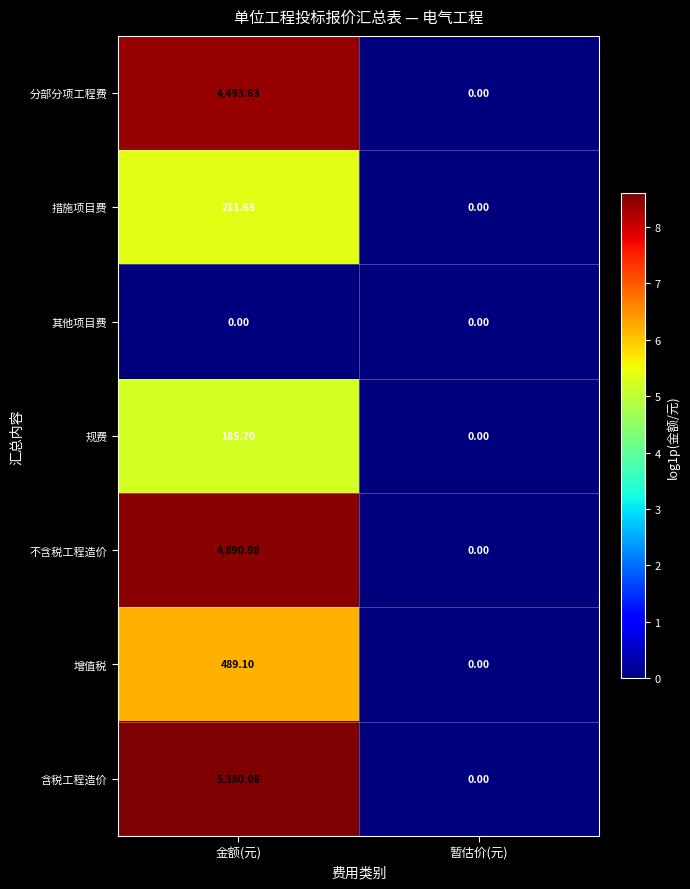

Which category has the highest value across all series?

金额(元)